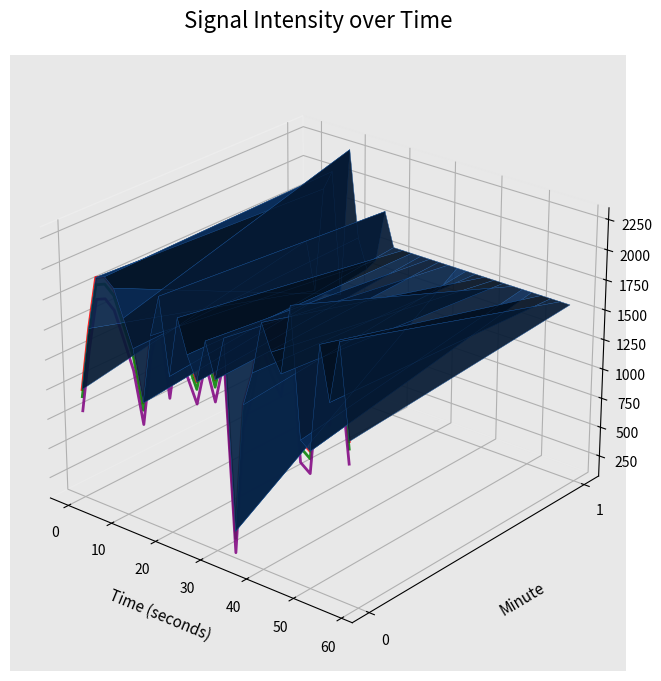

At which label does series_0 reach its peak?

20